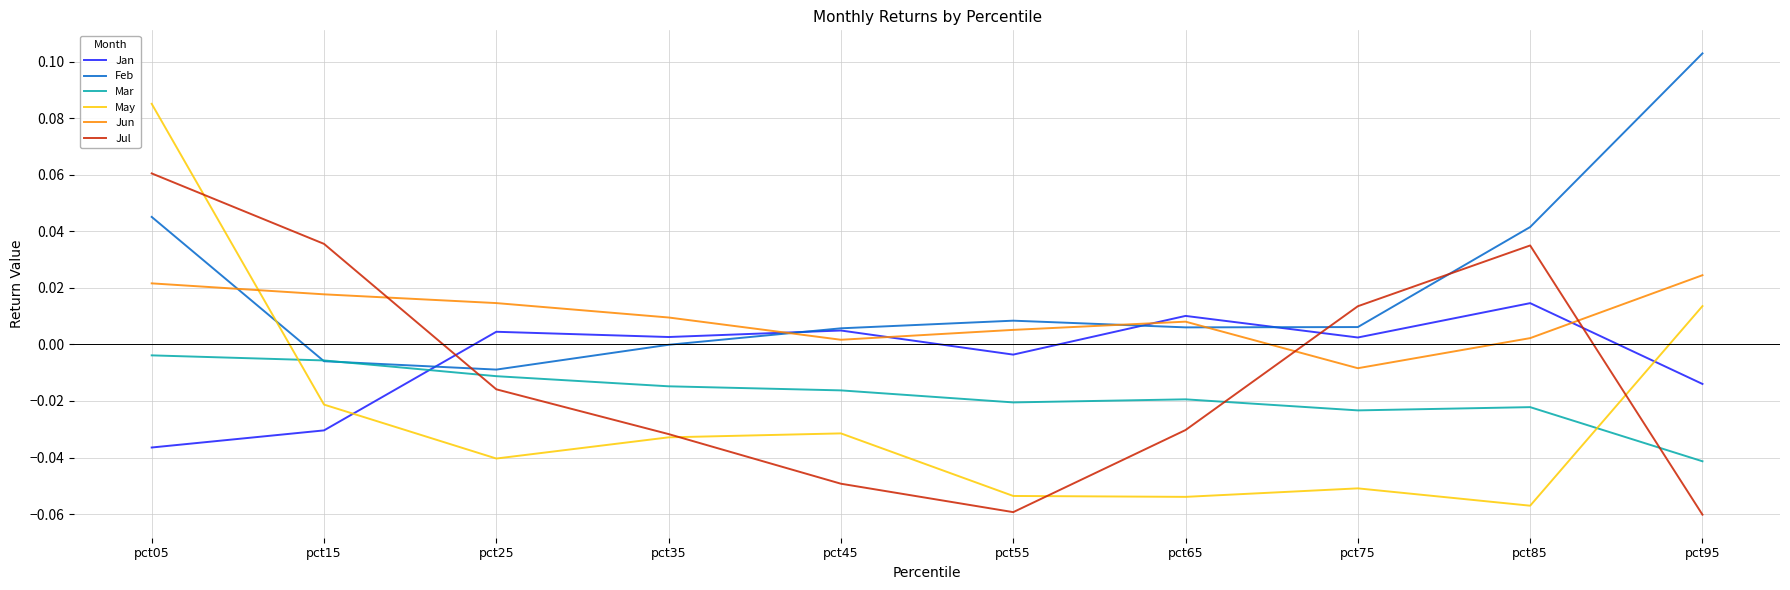

Which label corresponds to the largest value in the chart?

pct95